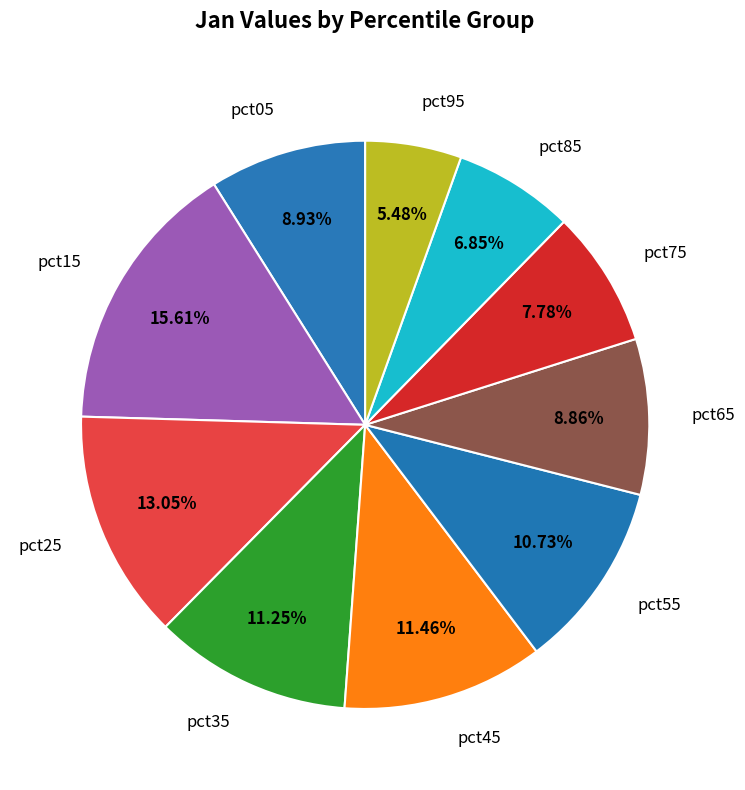

Which category has the biggest portion of the pie?

pct15